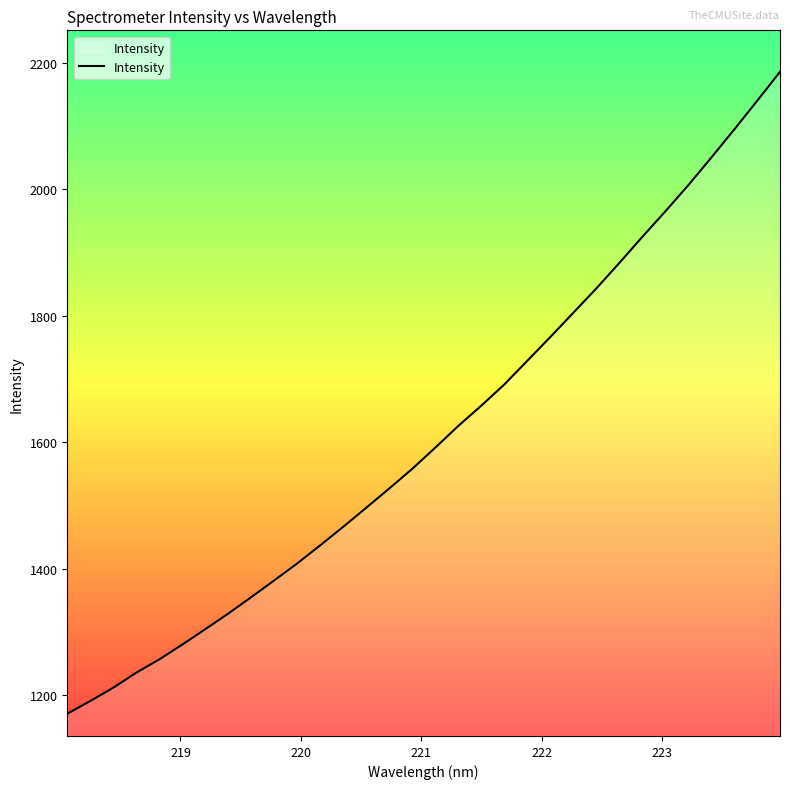

What is the minimum value shown in the chart?

1171.1